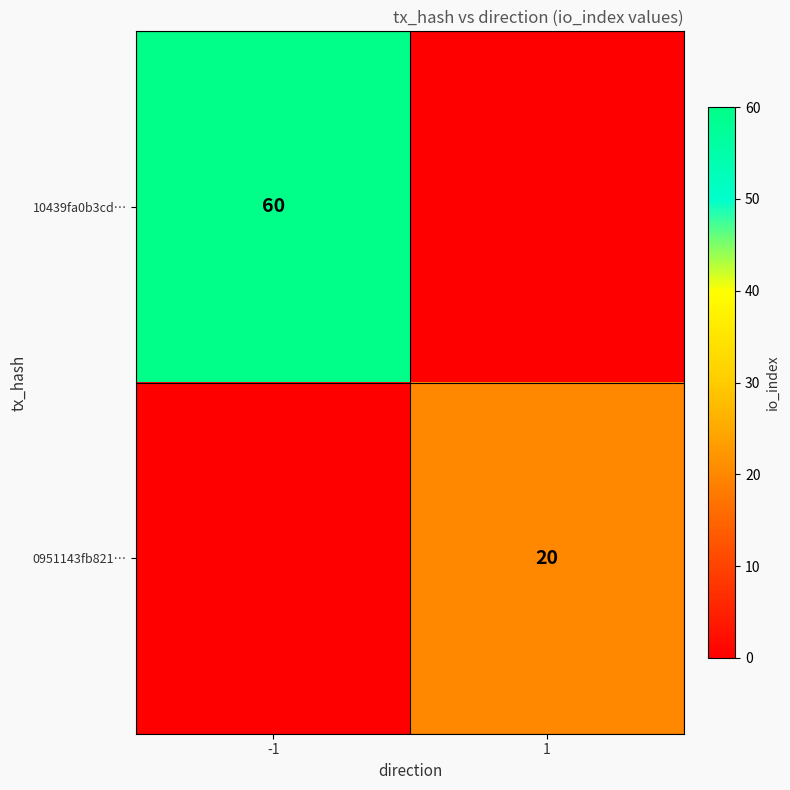

Is it true that 10439fa0b3cd… equals 60 at -1?

True